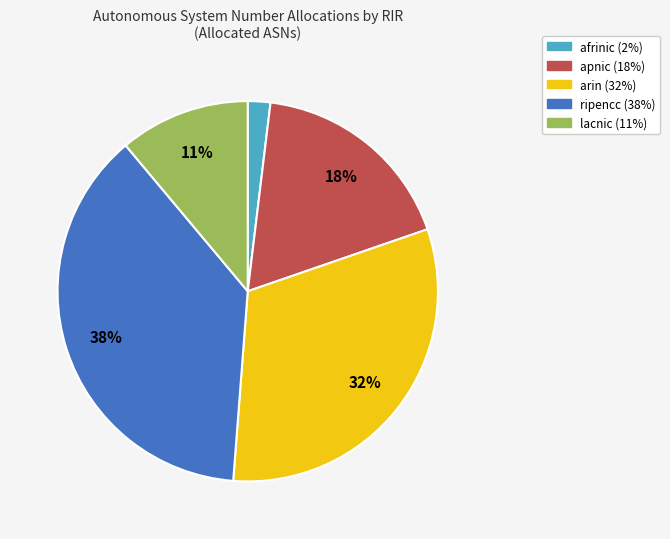

To the nearest percent, what portion does afrinic represent?

2%